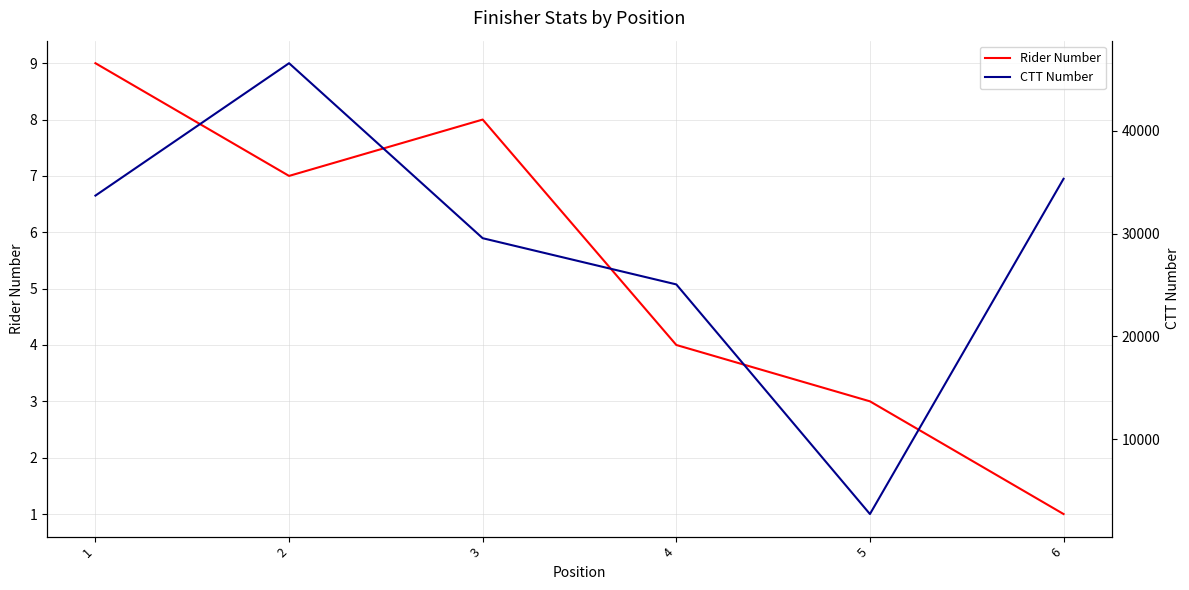

How many lines are shown in the chart?

2